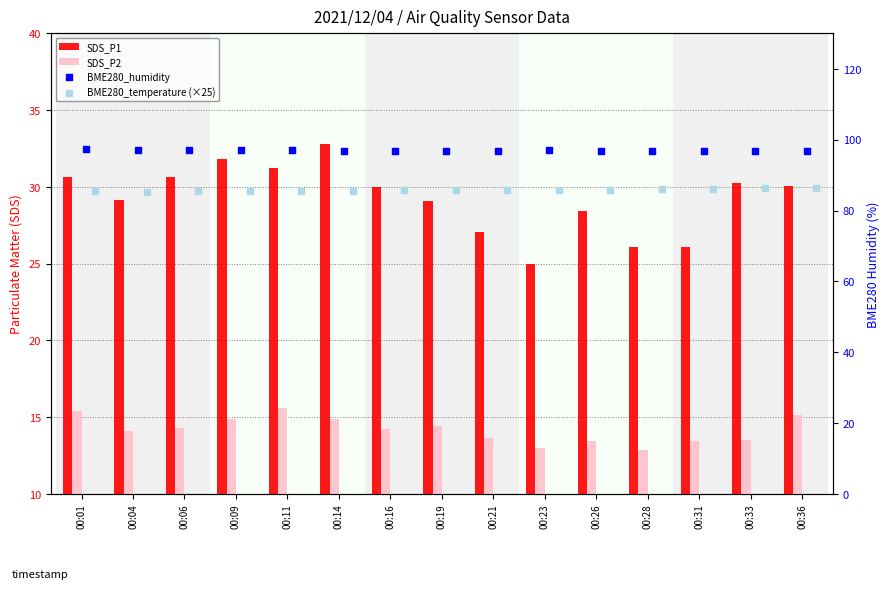

What is the total value across all series at 00:21?

223.4